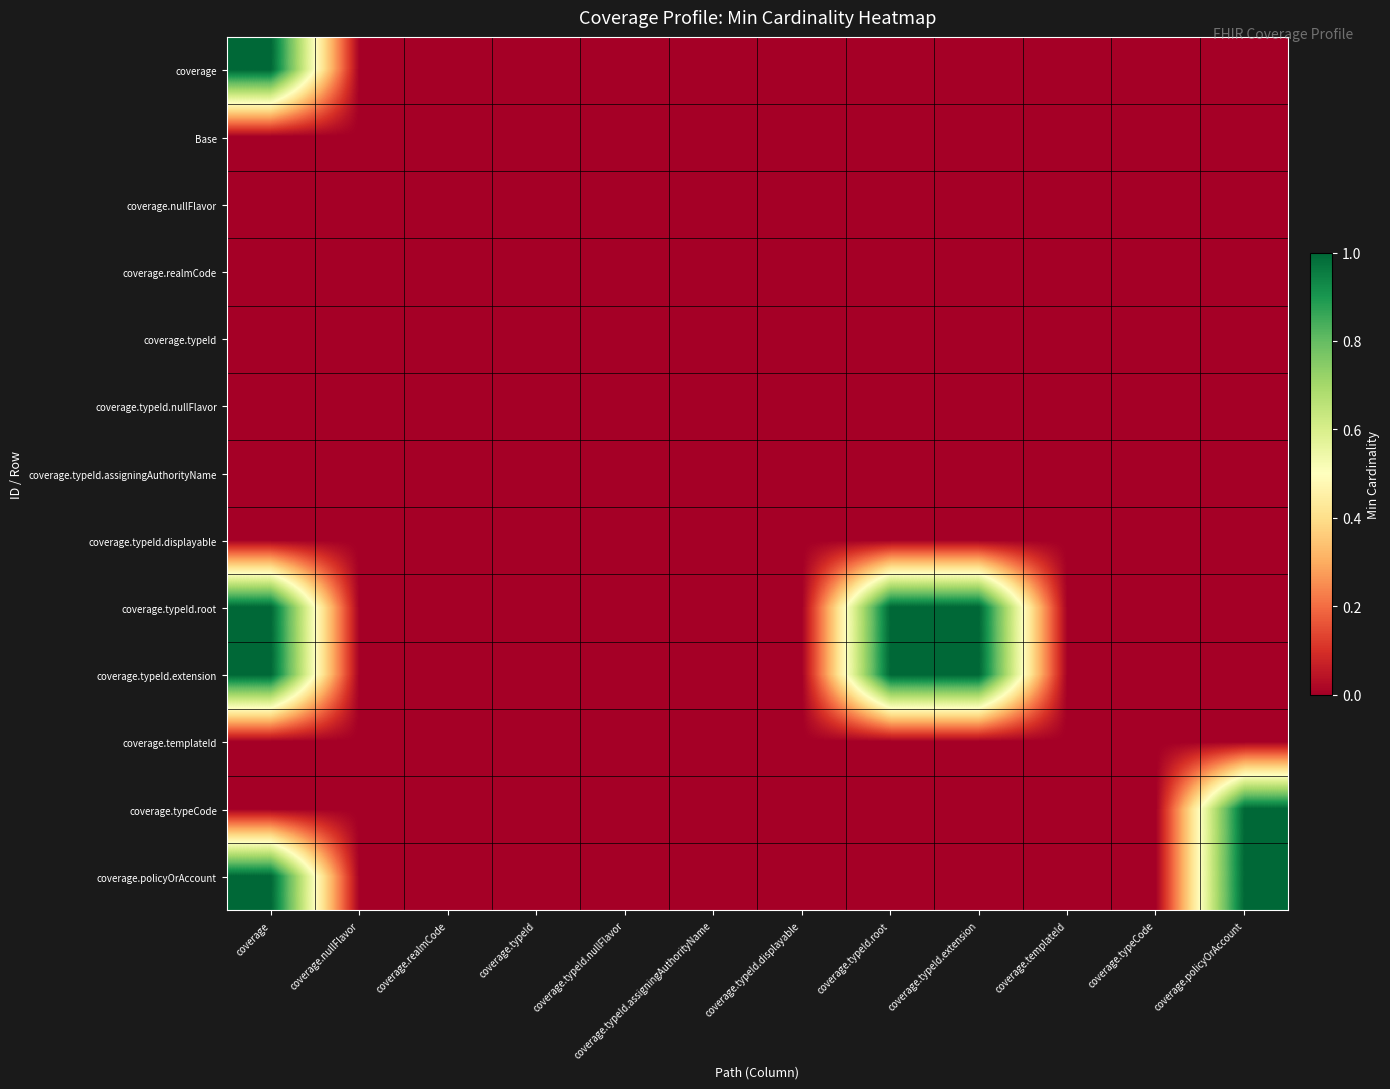

At which category is the sum across all series the highest?

coverage